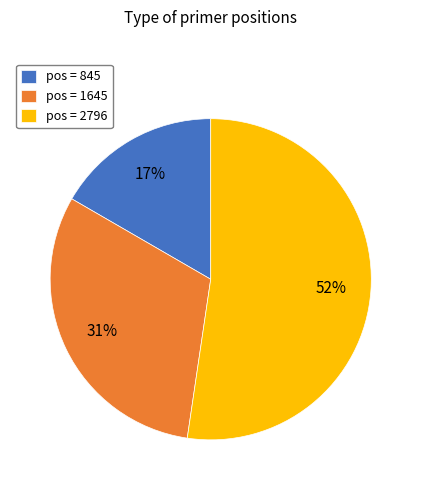

How many segments does this pie chart have?

3